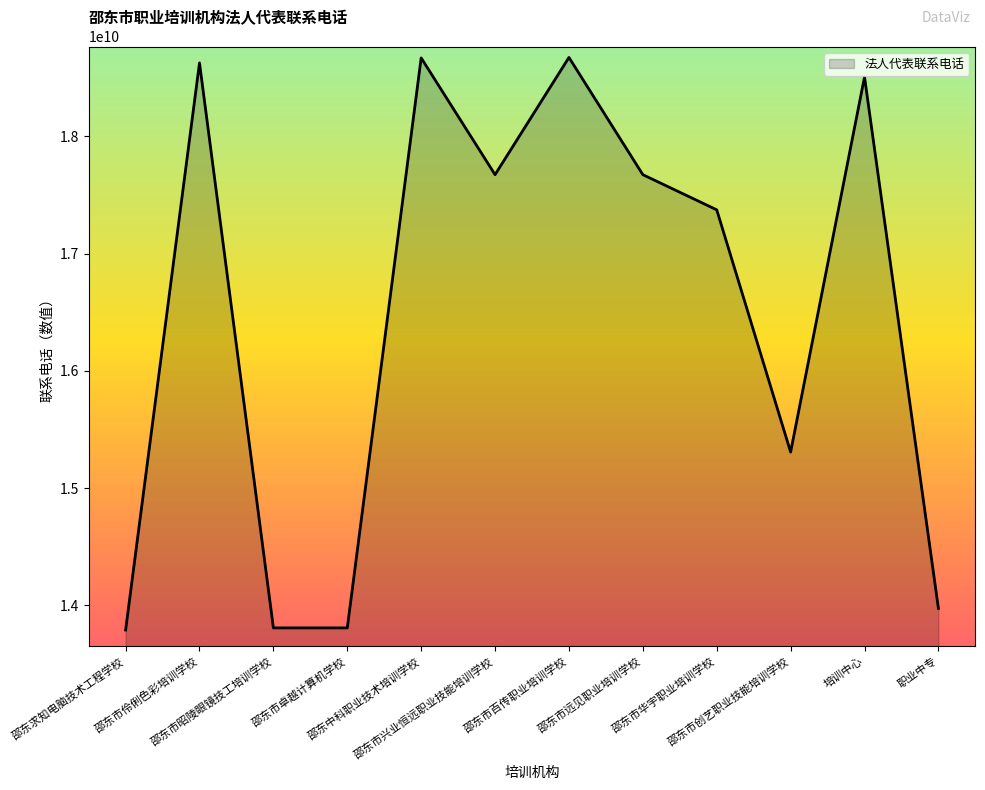

What is the ratio of the value at 职业中专 to the value at 邵东求知电脑技术工程学校?

1.0